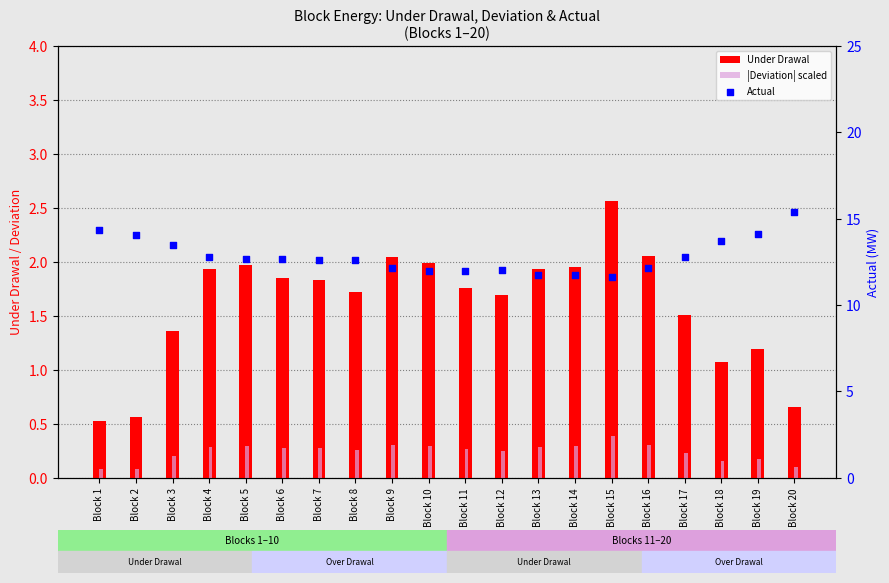

What are all the series names shown in the legend?

Under Drawal, |Deviation| scaled, Actual